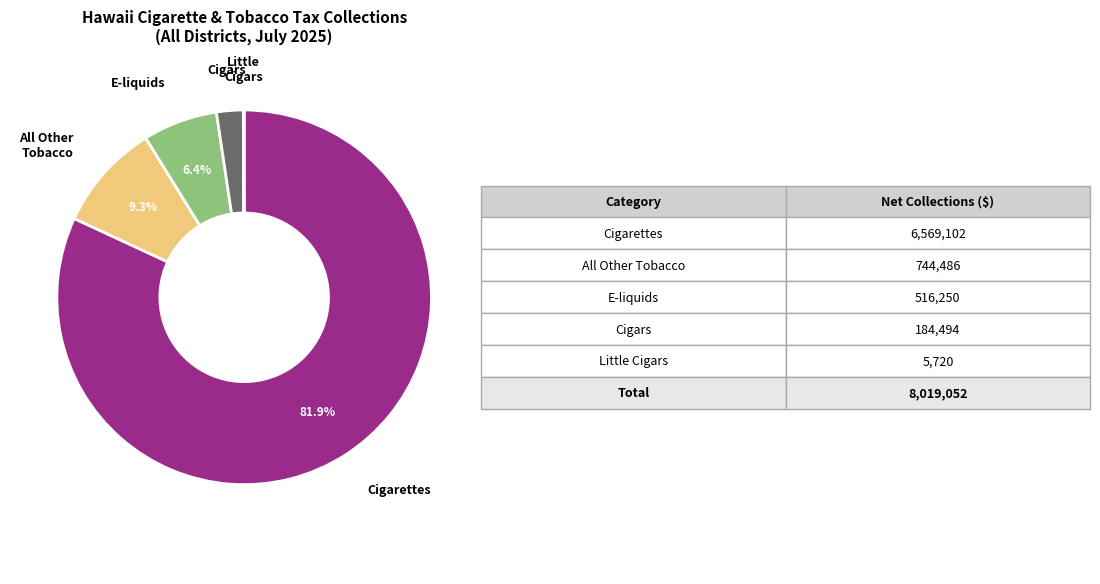

Is there a majority slice in this chart?

Yes